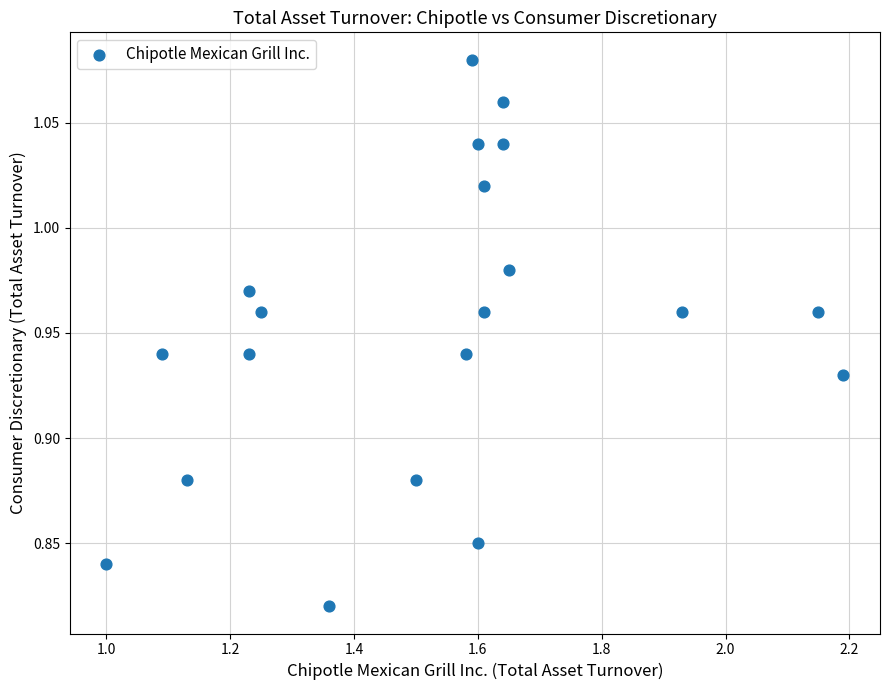

What is the range of X values (max minus min)?

1.2